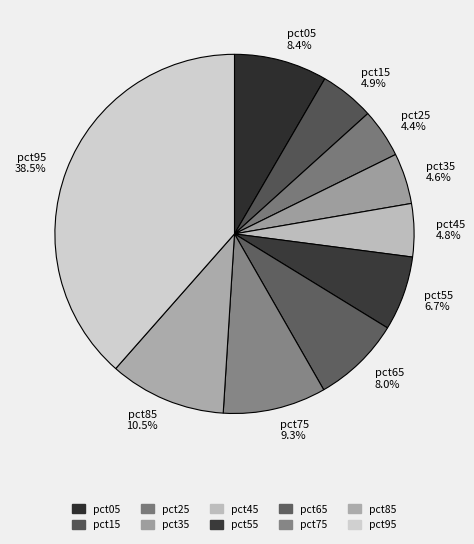

Does pct65 represent more than half of the total?

No